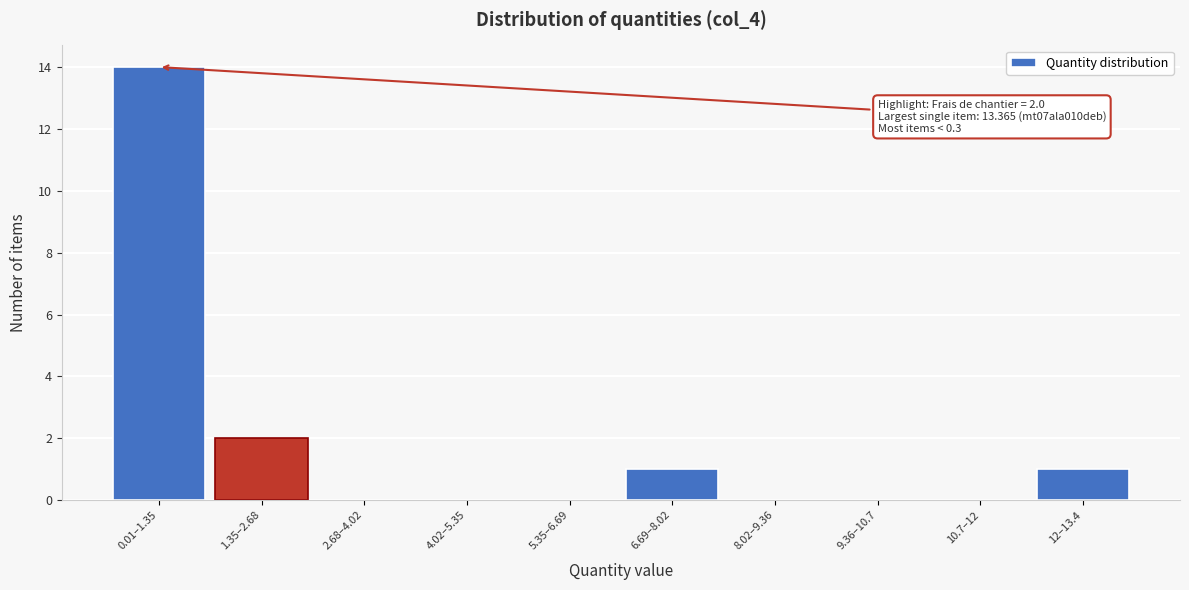

Reading left to right, extract all data points from this chart.

0.01–1.35=14	1.35–2.68=2	2.68–4.02=0	4.02–5.35=0	5.35–6.69=0	6.69–8.02=1	8.02–9.36=0	9.36–10.7=0	10.7–12=0	12–13.4=1